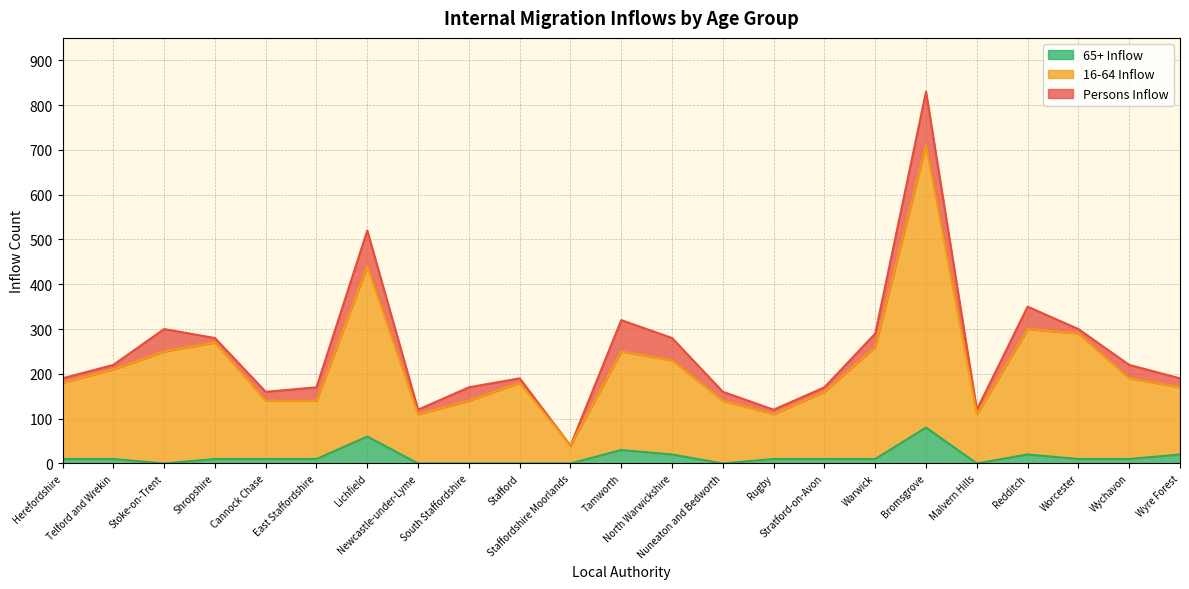

Which has a higher value, Wychavon or North Warwickshire?

North Warwickshire